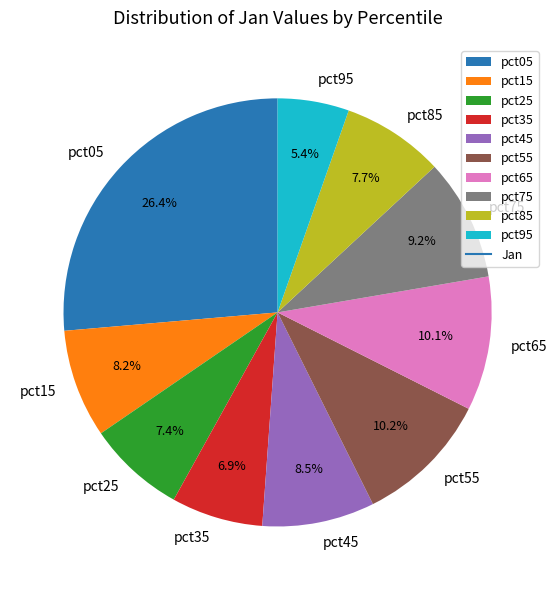

What percentage is the pct85 slice, to the nearest percent?

8%